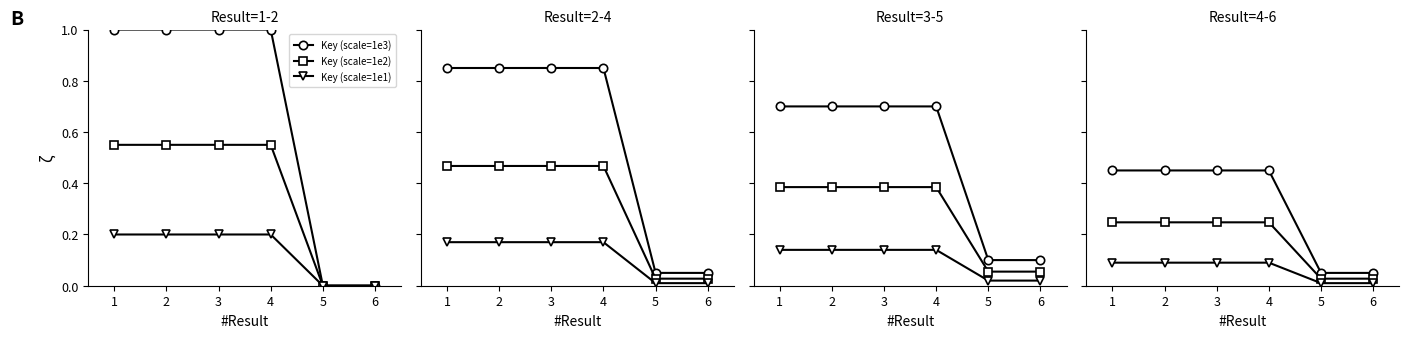

Which series has the widest spread of values?

Key (scale=1e3)